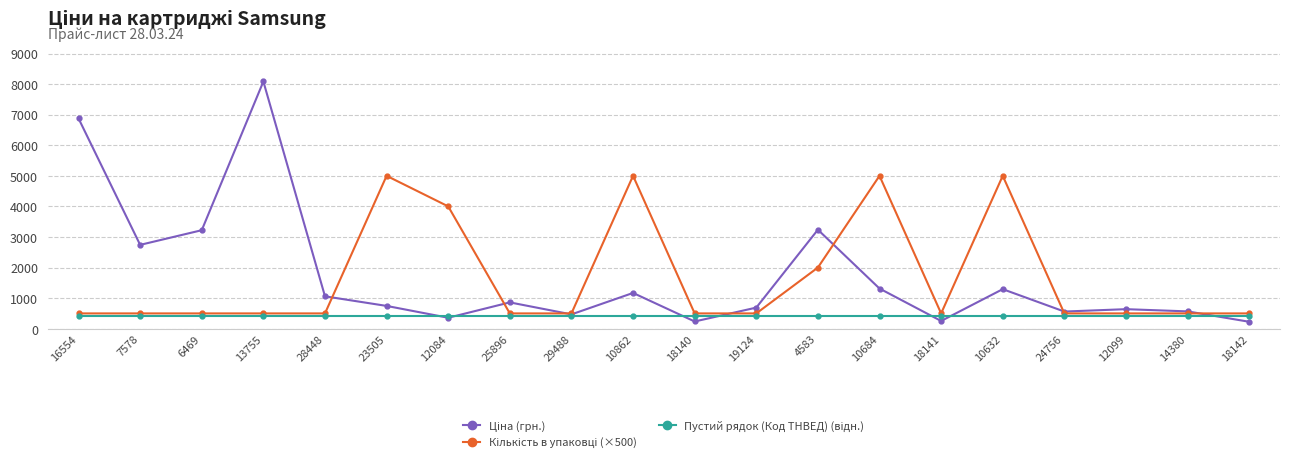

What is the spread (max minus min) of values at 29488?

100.0